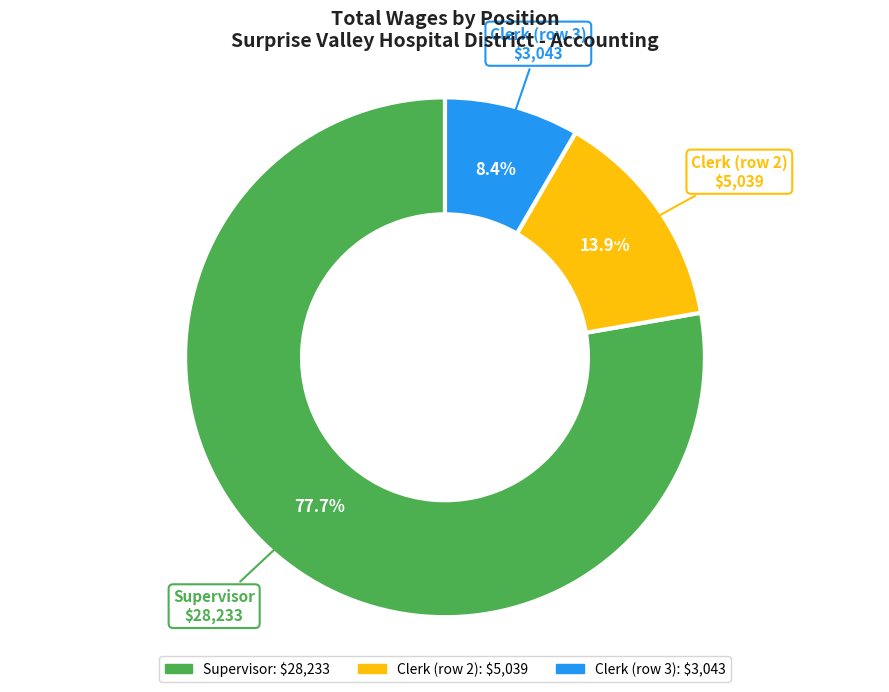

Does any single category account for the majority?

Yes